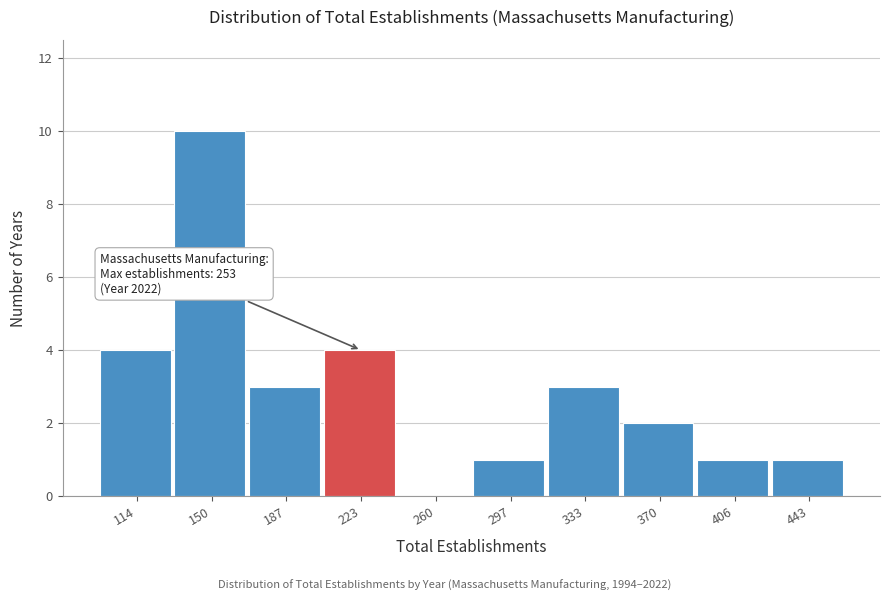

Reading left to right, what are all the values shown in this chart?

114=4	150=10	187=3	223=4	260=0	297=1	333=3	370=2	406=1	443=1